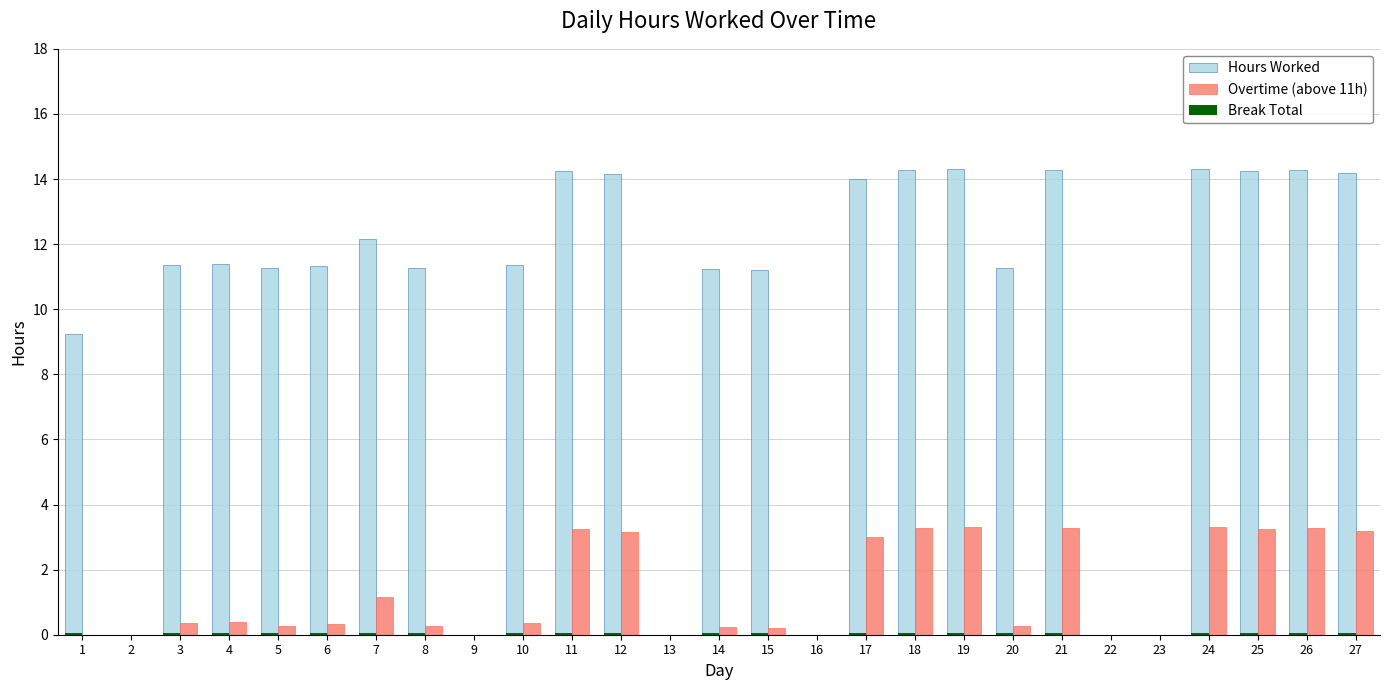

Is the value of Overtime (above 11h) at 4 greater than the value of Hours Worked at 4?

No